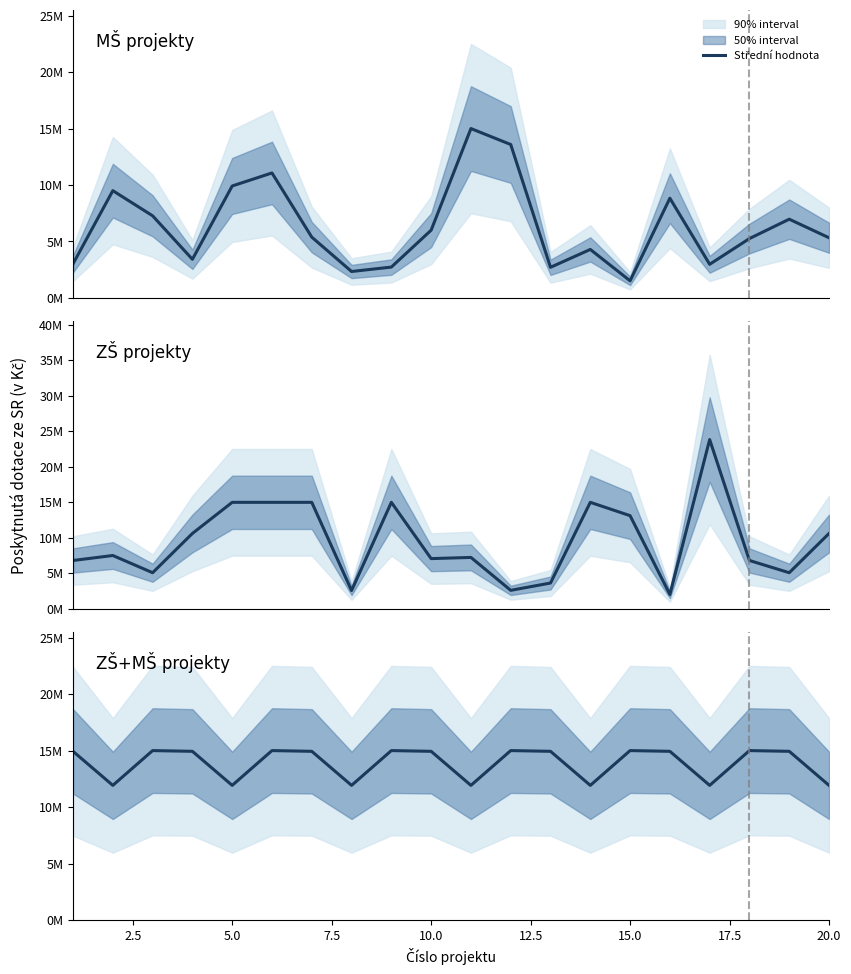

The MŠ projekty series shows 11695678 at 18. True or false?

False